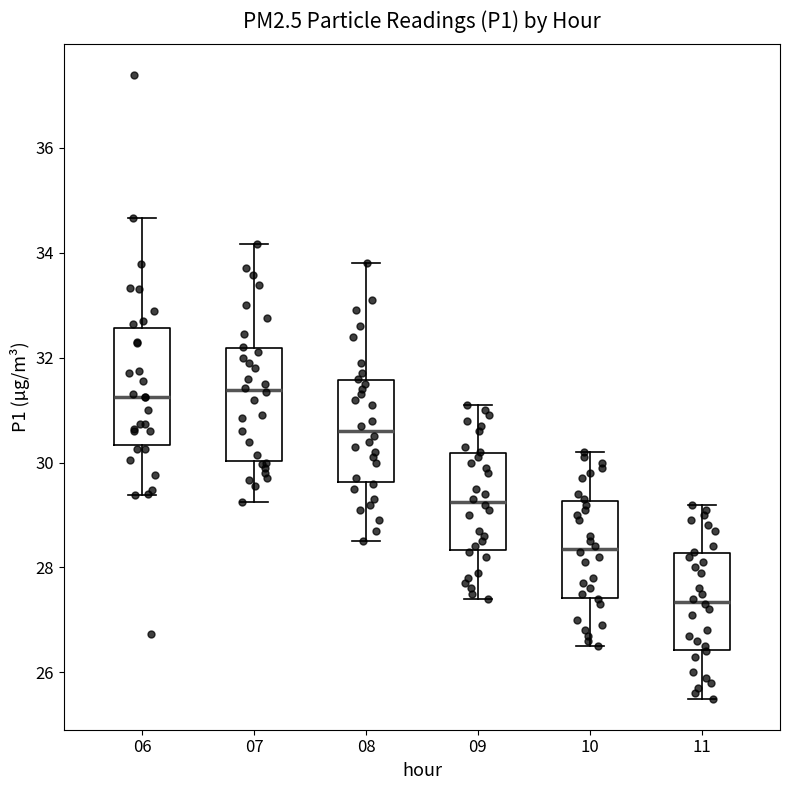

Reading left to right, transcribe this box plot: for each box, give where its median line is, the range the box spans, and where its two whiskers end, as read against the y-axis. The values are not printed on the chart, so give them approximately, as read against the axis.

06: median 31.2, box 30.4 to 32.6, whiskers 29.4 to 34.6
07: median 31.4, box 30.0 to 32.2, whiskers 29.2 to 34.2
08: median 30.6, box 29.6 to 31.6, whiskers 28.6 to 33.8
09: median 29.2, box 28.4 to 30.2, whiskers 27.4 to 31.2
10: median 28.4, box 27.4 to 29.2, whiskers 26.6 to 30.2
11: median 27.4, box 26.4 to 28.2, whiskers 25.6 to 29.2